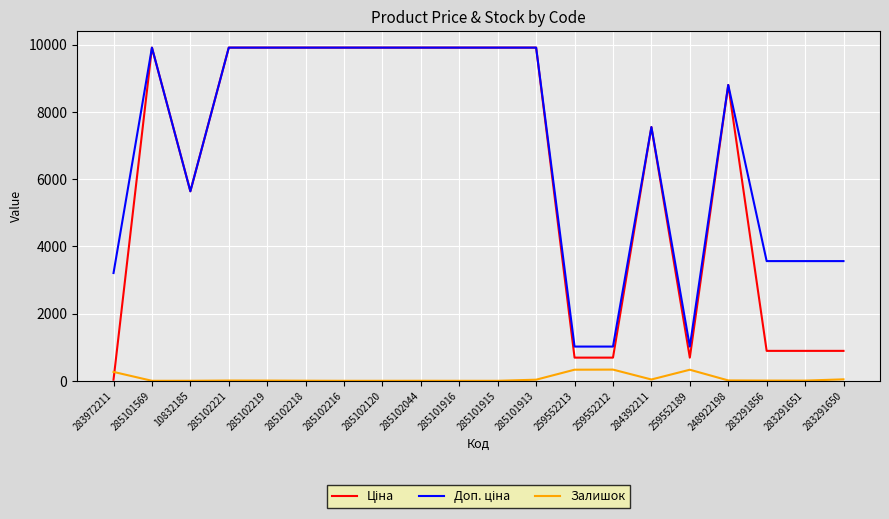

Is this an area chart (filled region under the line)?

No